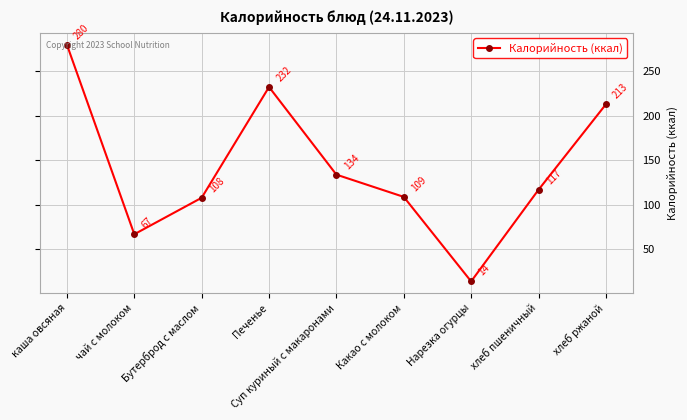

What is the change in value from Печенье to Какао с молоком?

-123.5